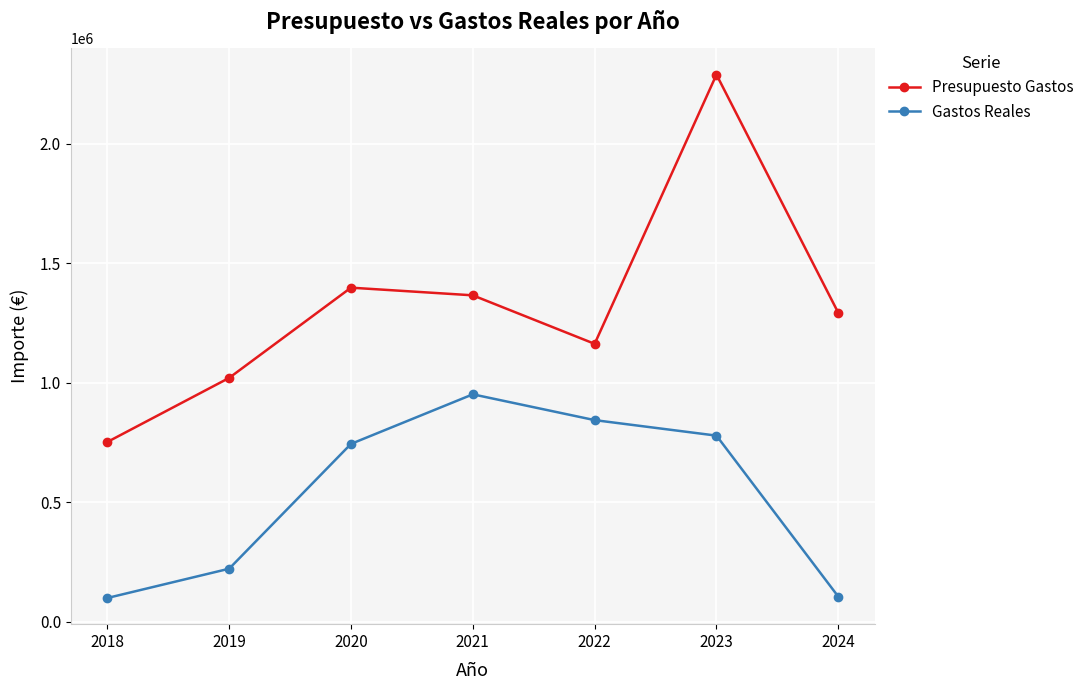

Which series has the largest total across all categories?

Presupuesto Gastos